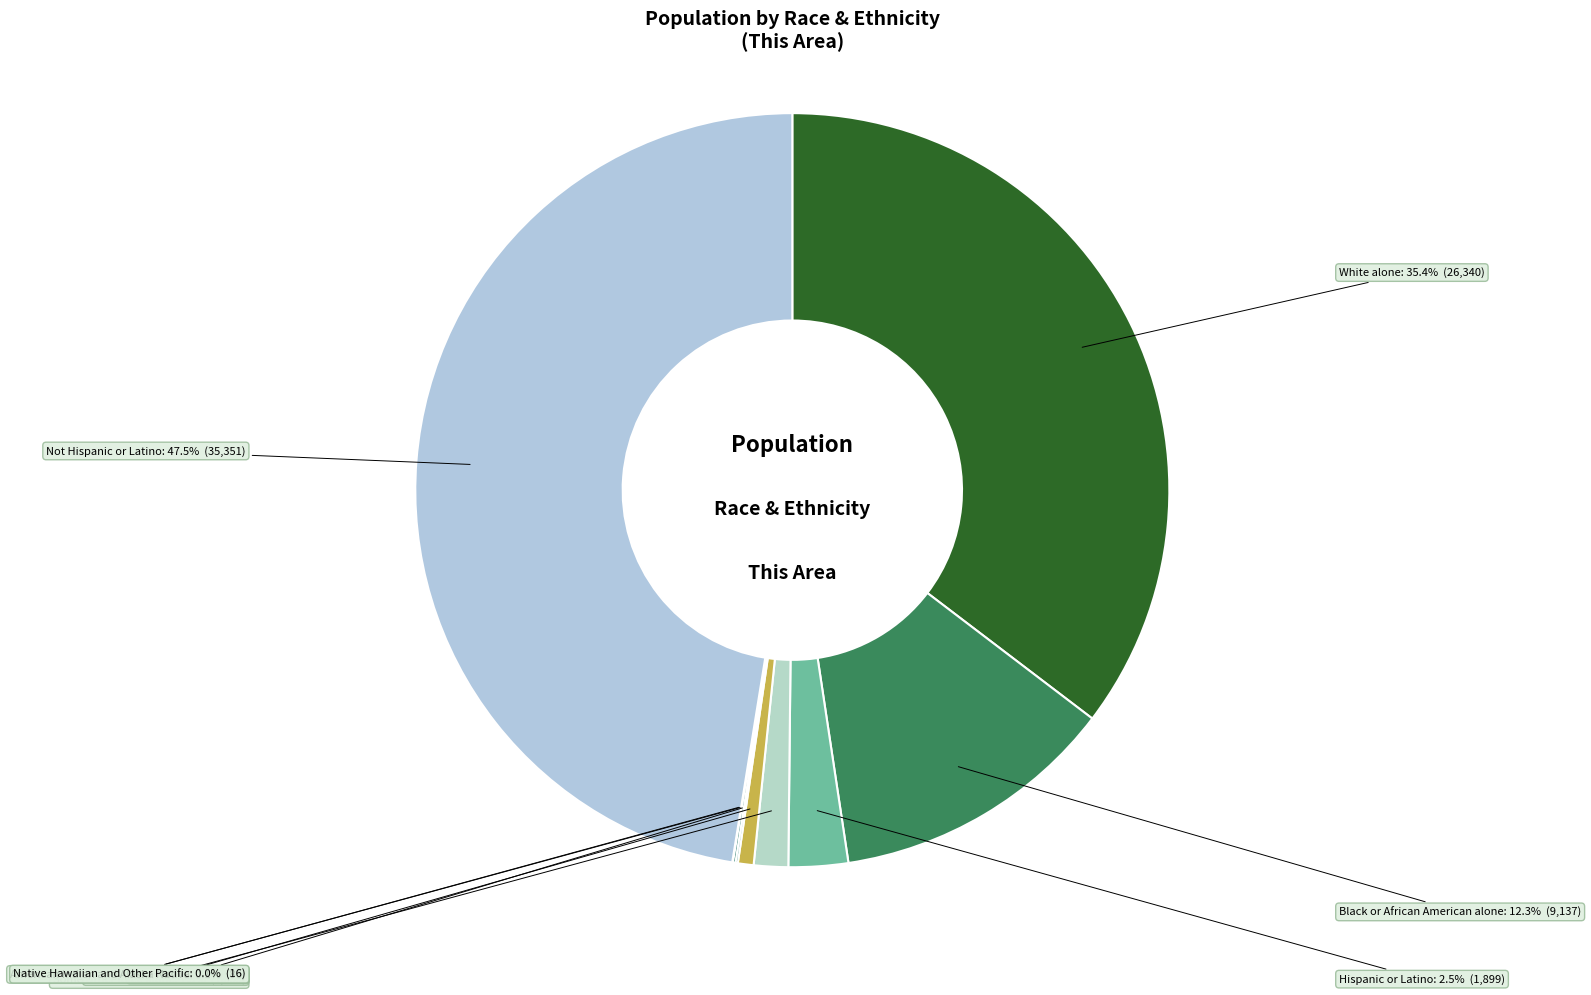

Combined, what portion of the pie is Hispanic or Latino and White alone?

37.9%